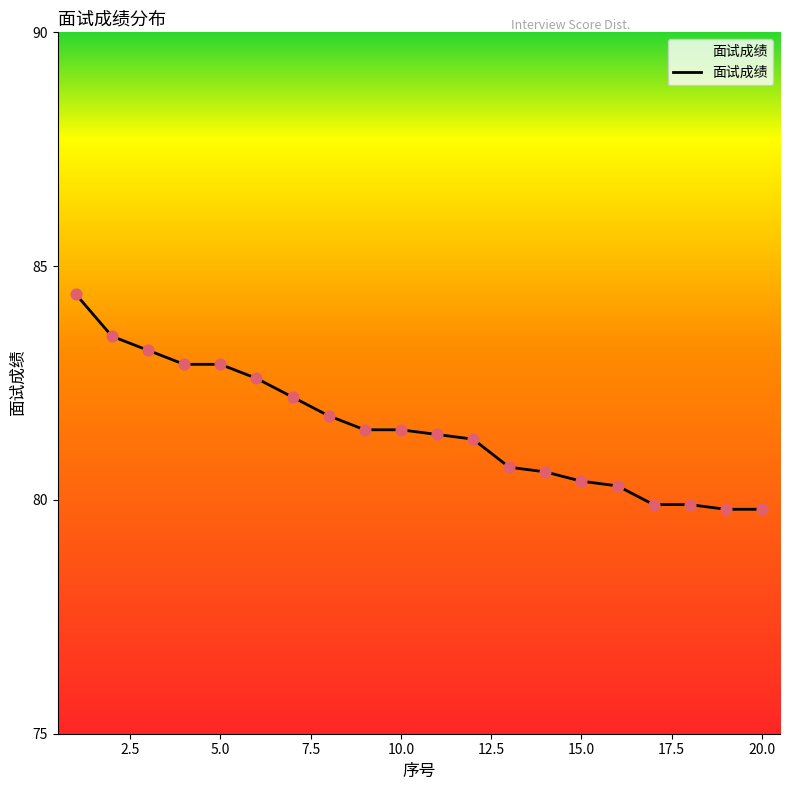

What is the greatest value displayed?

84.4